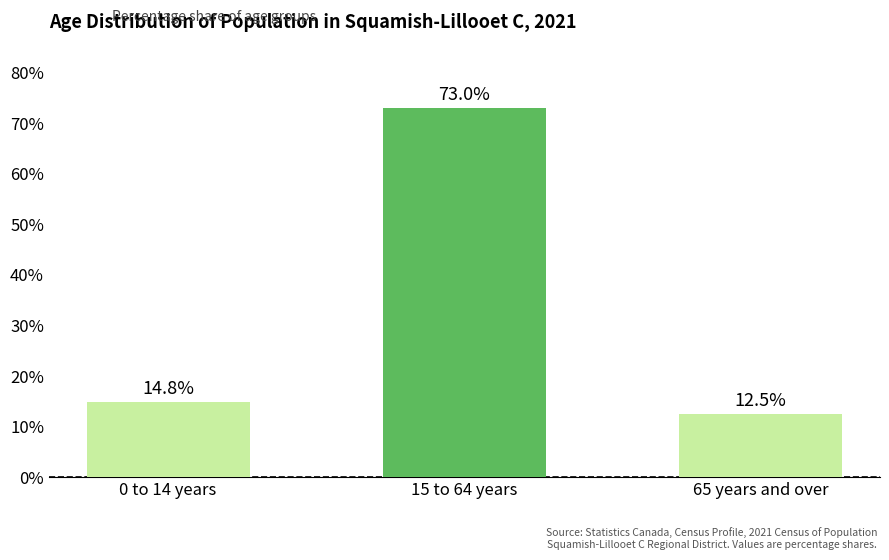

True or false: the data shows 14.8 at 0 to 14 years.

True